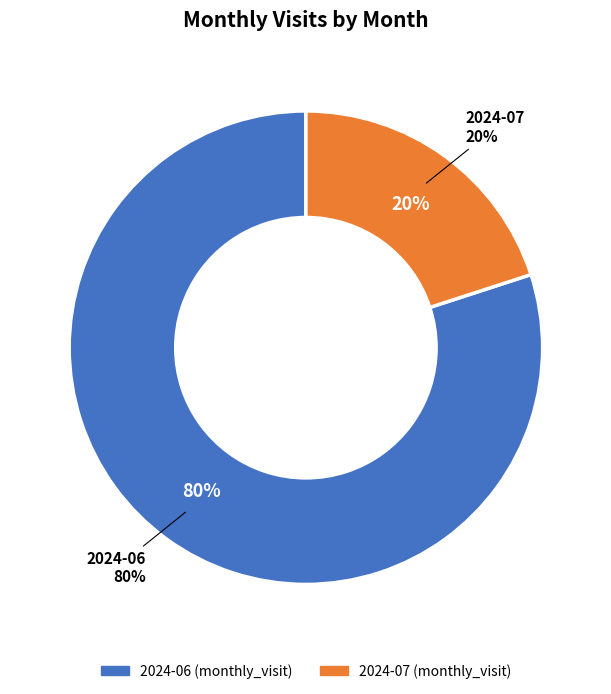

Is it true that 2024-07 is 11% of the pie?

False